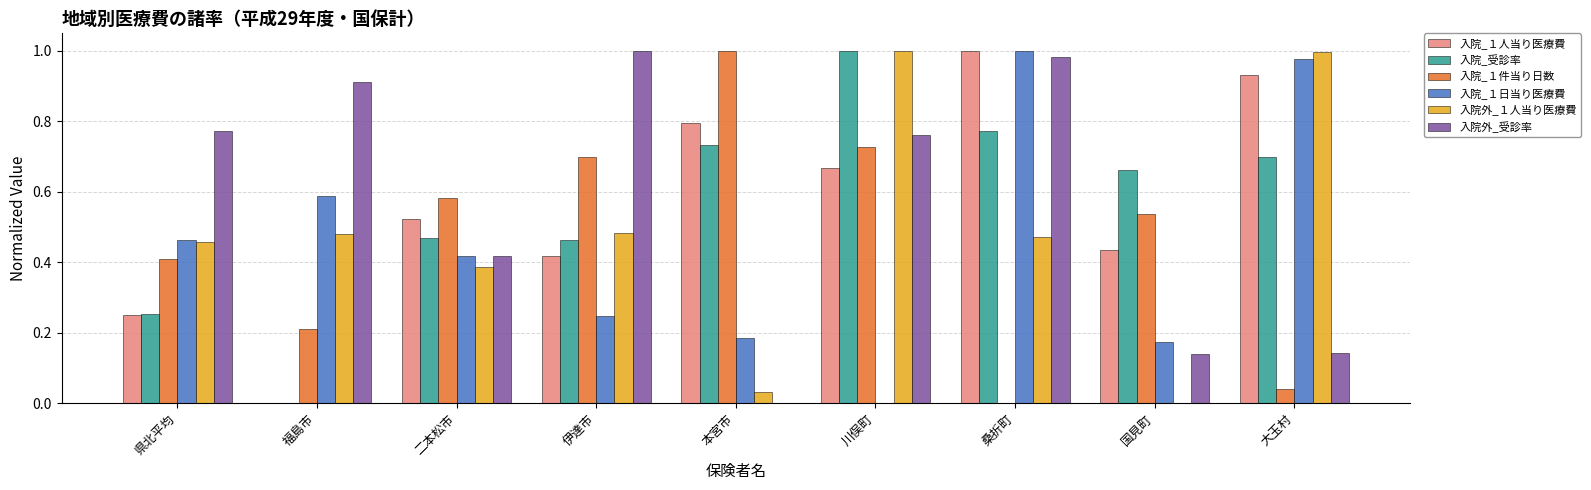

What is the sum of the 入院外_１人当り医療費 values at 川俣町 and 桑折町?

1.5